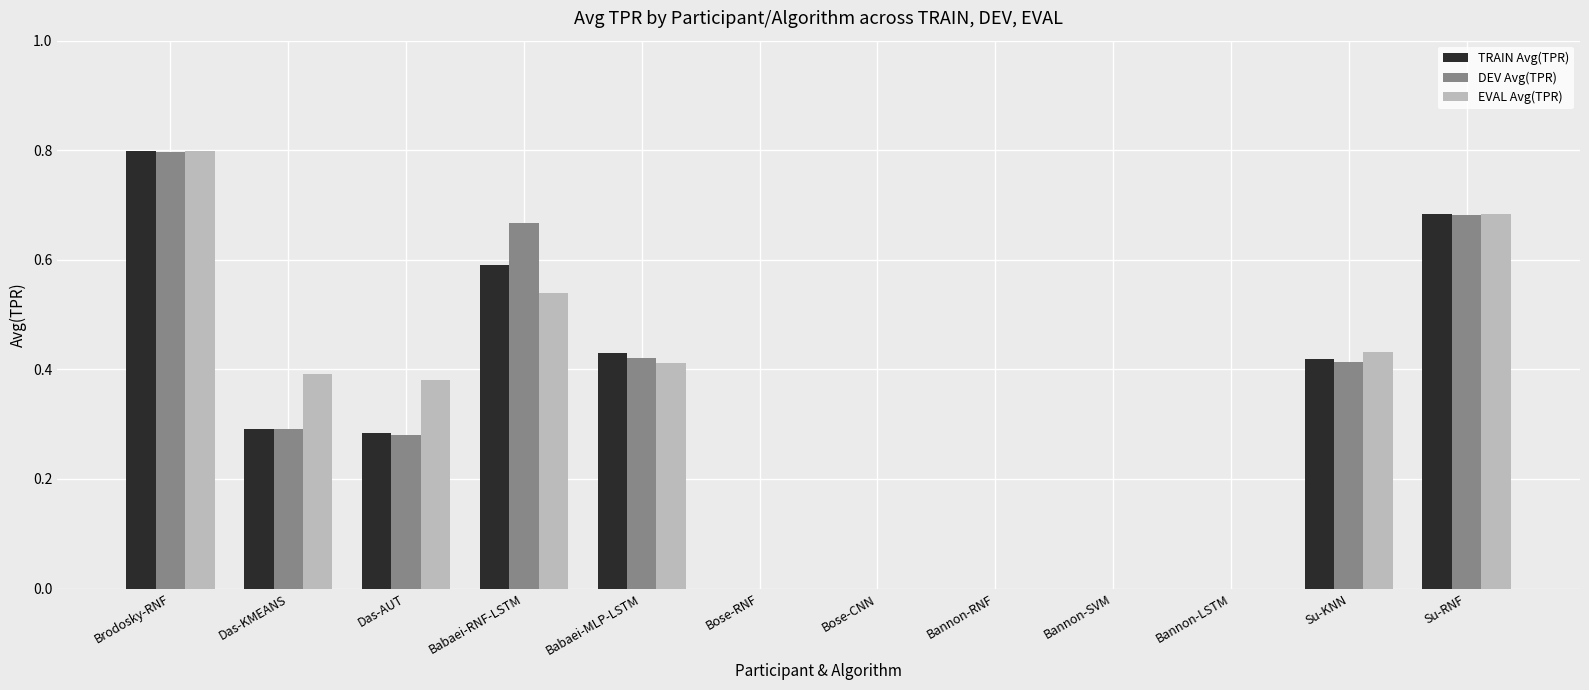

The EVAL Avg(TPR) series shows 0.1 at Babaei-MLP-LSTM. True or false?

False